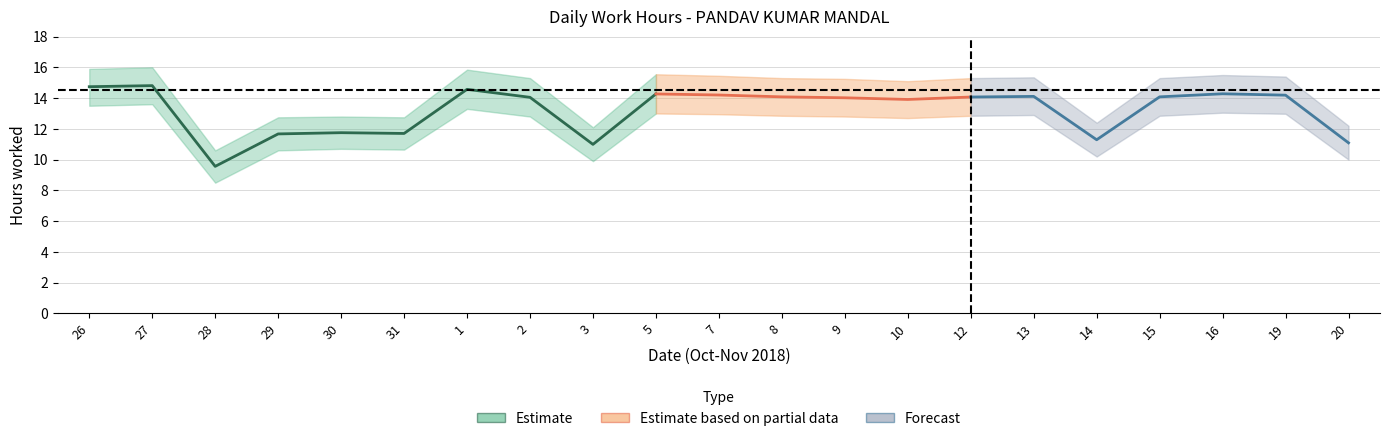

At how many categories does at least one series exceed 14?

14